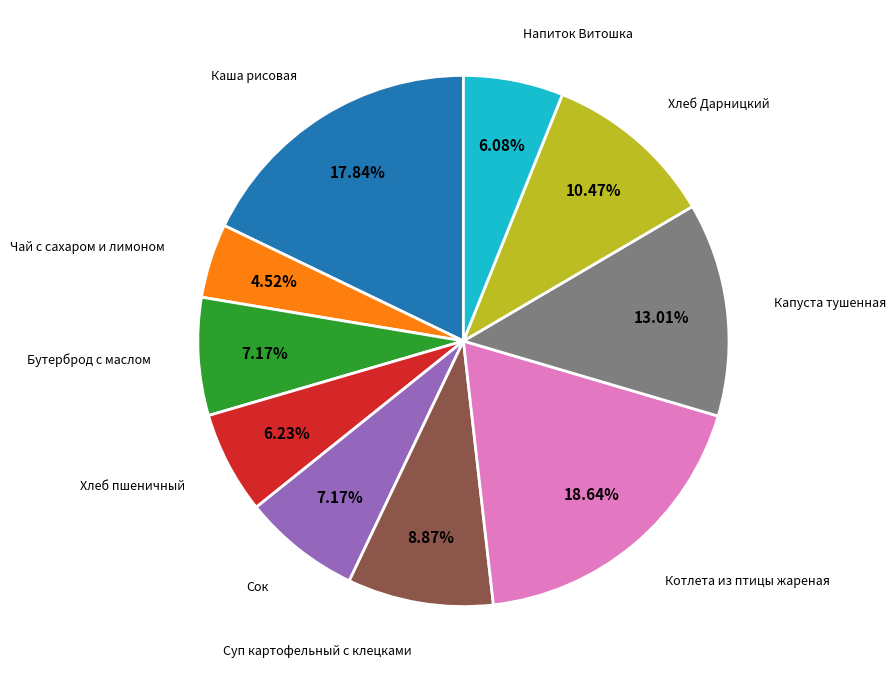

Does any single category account for the majority?

No